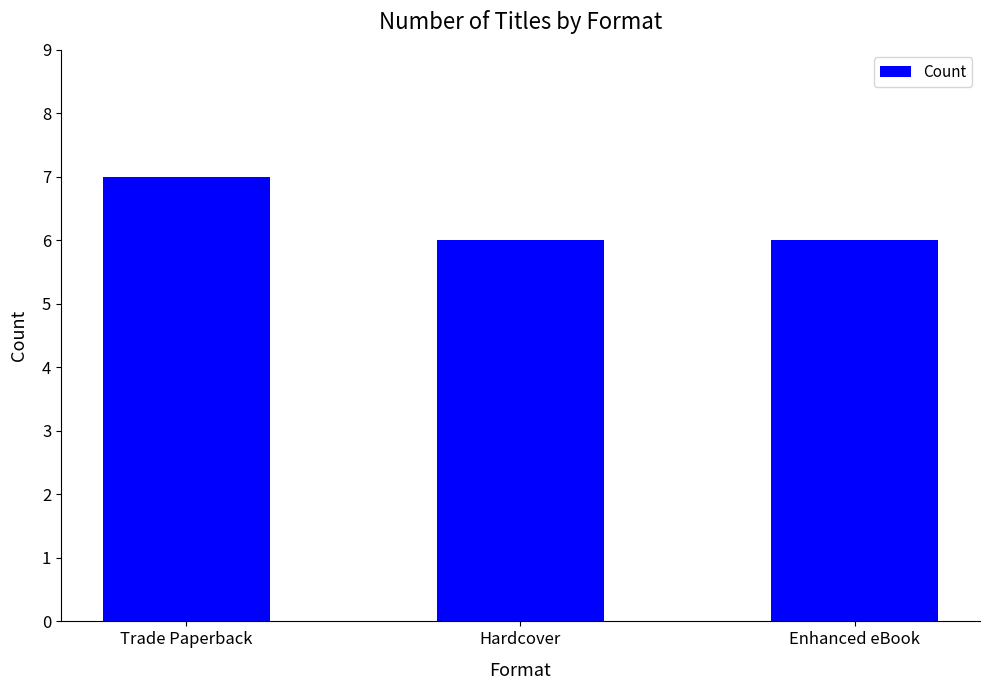

What is the sum of all values?

19